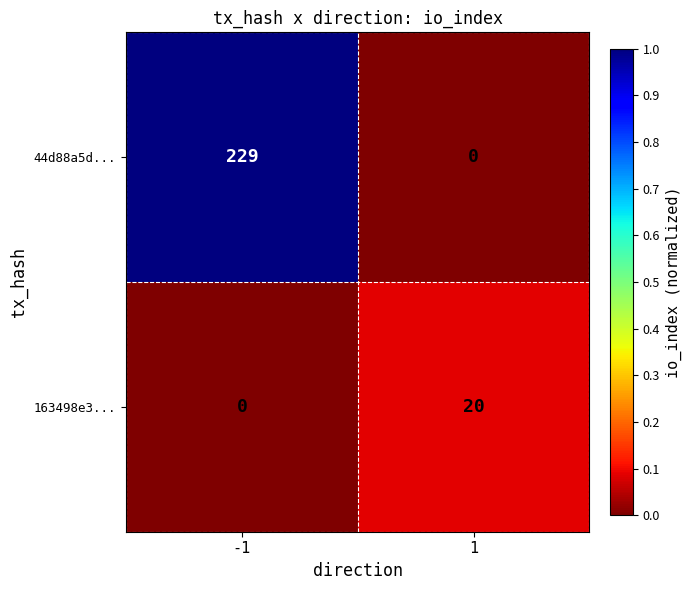

What is the difference between the highest and lowest values at -1?

229